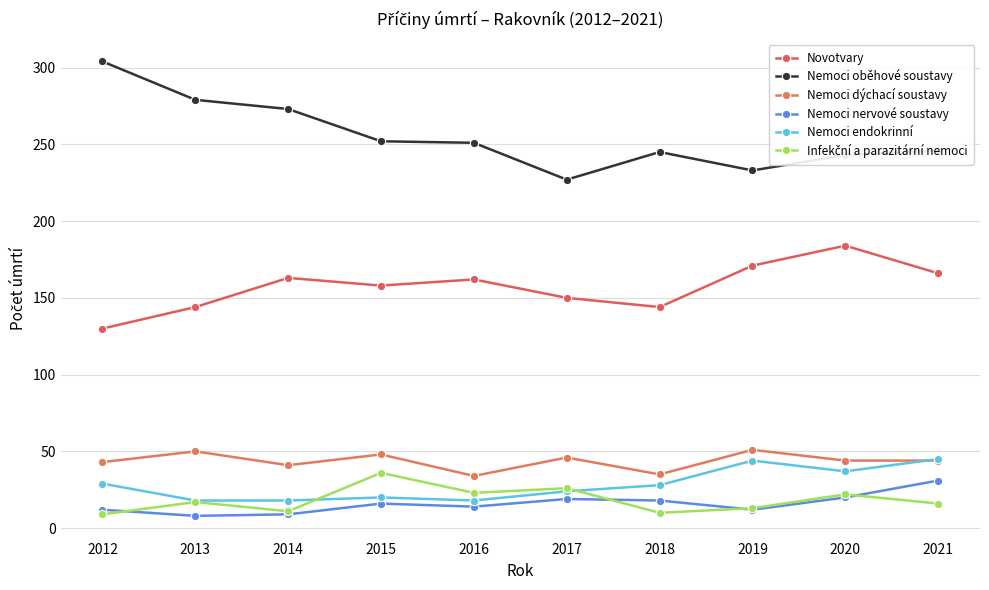

Is this an area chart (filled region under the line)?

No